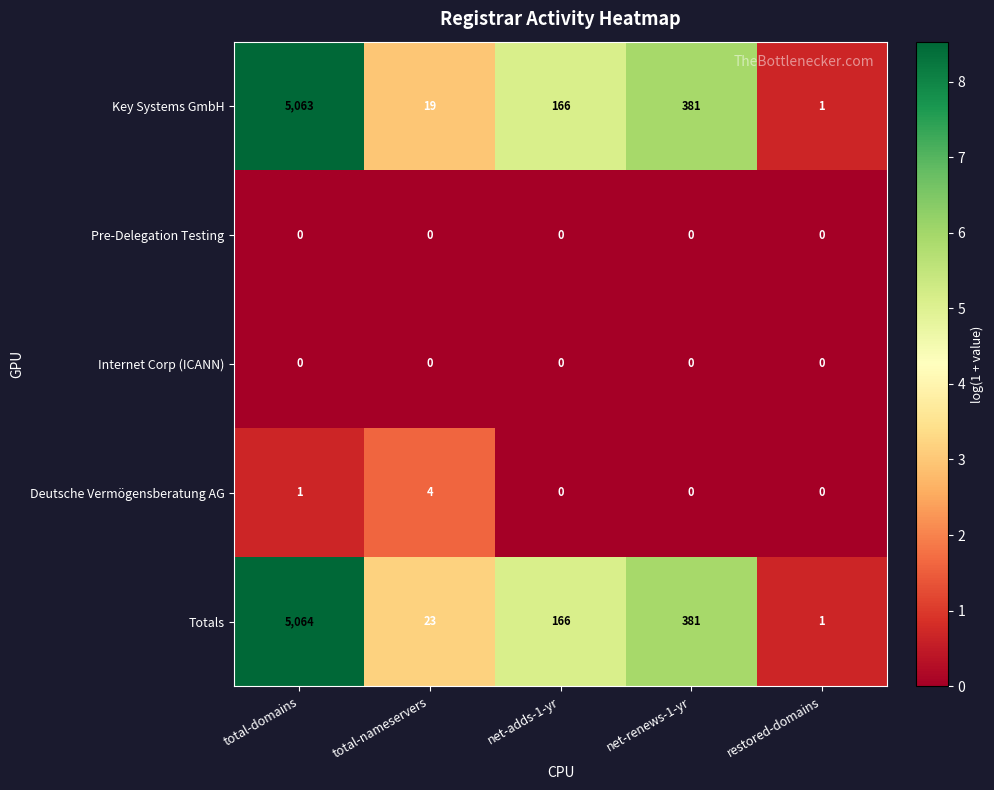

What is the greatest value displayed?

5064